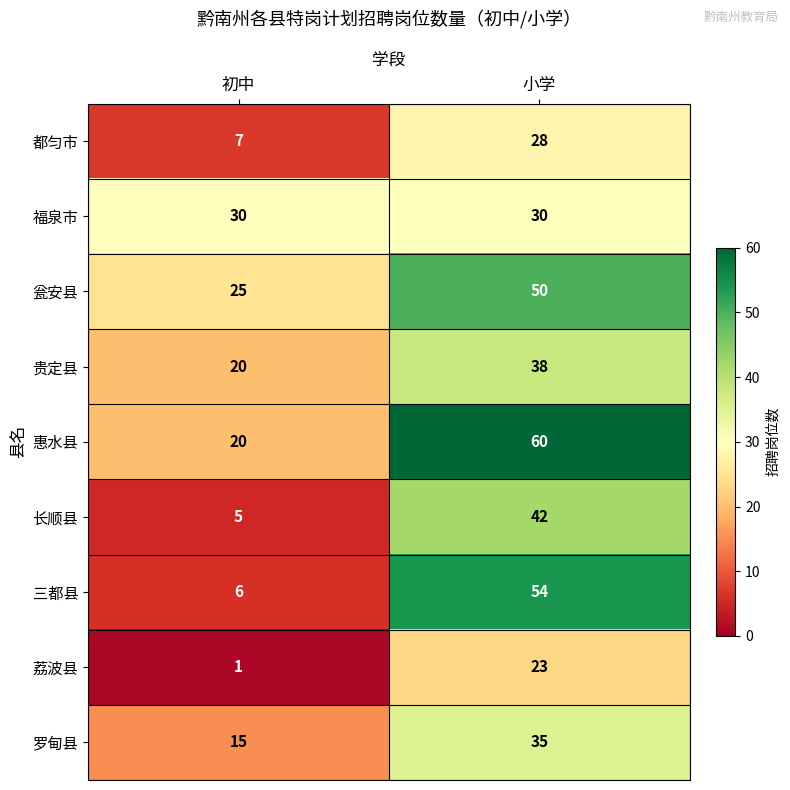

Rank the categories by 贵定县 value from highest to lowest.

小学, 初中